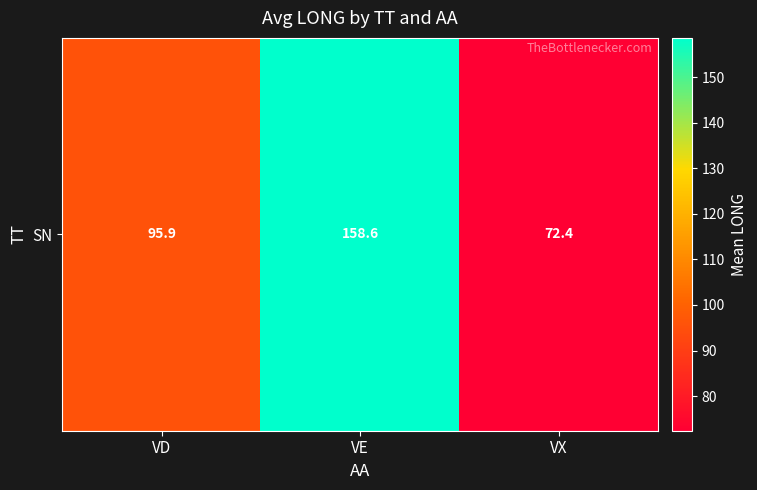

Reading right to left, extract all data points from this chart.

VX=72.4	VE=158.6	VD=95.9